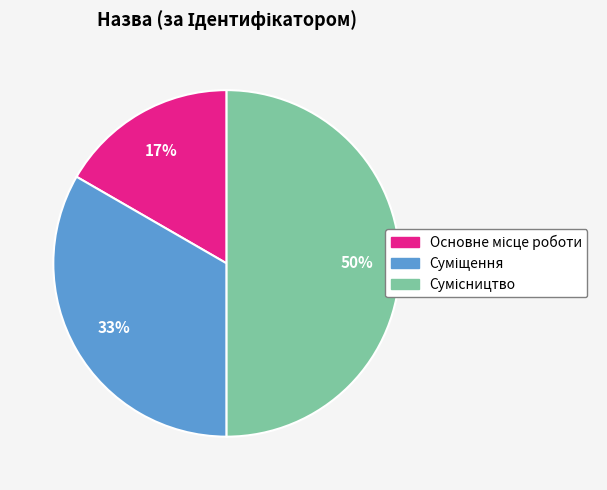

How many slices are in this pie chart?

3